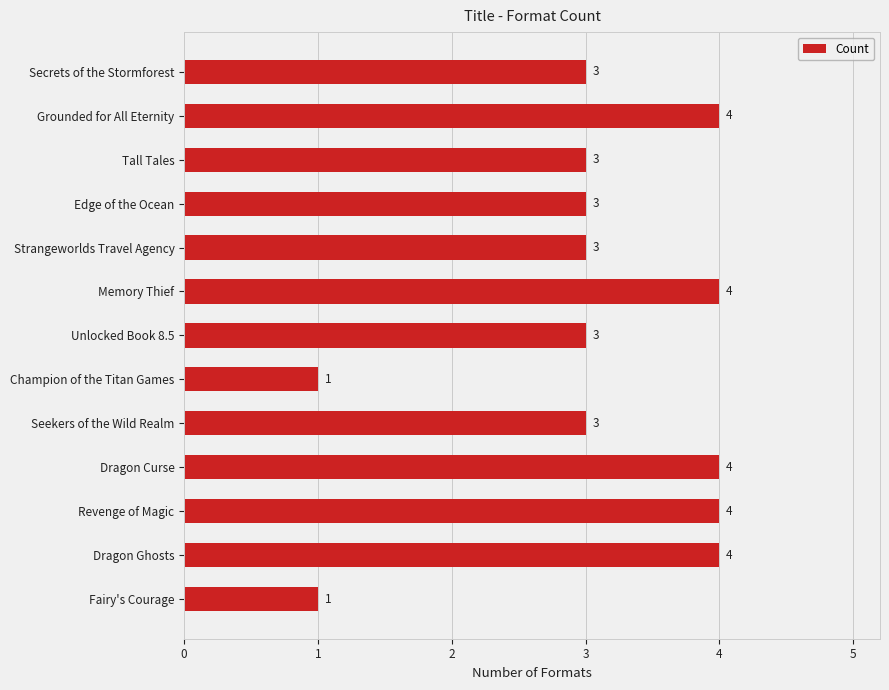

What is the label of the 8th bar from the bottom?

Memory Thief